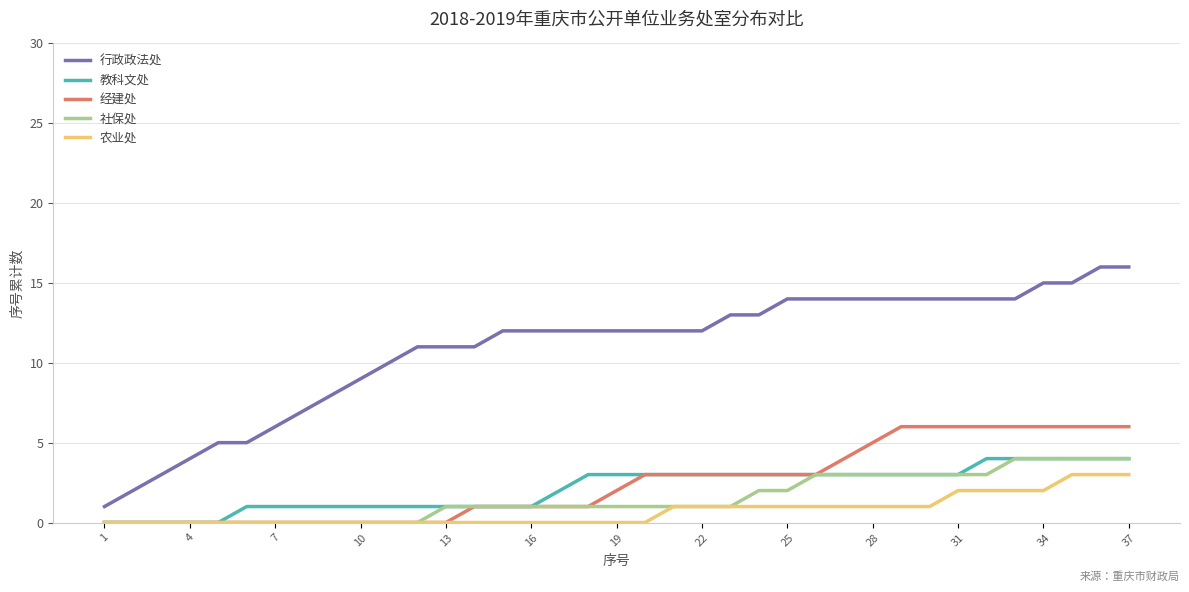

True or false: 教科文处 and 行政政法处 intersect in this chart.

False